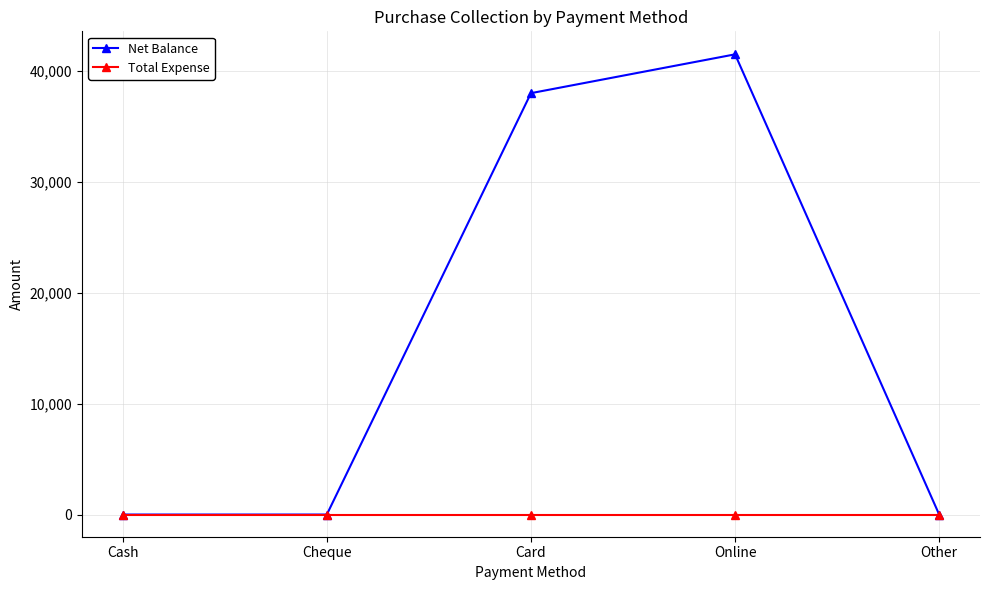

What is the sum of the Net Balance values at Online and Card?

79500